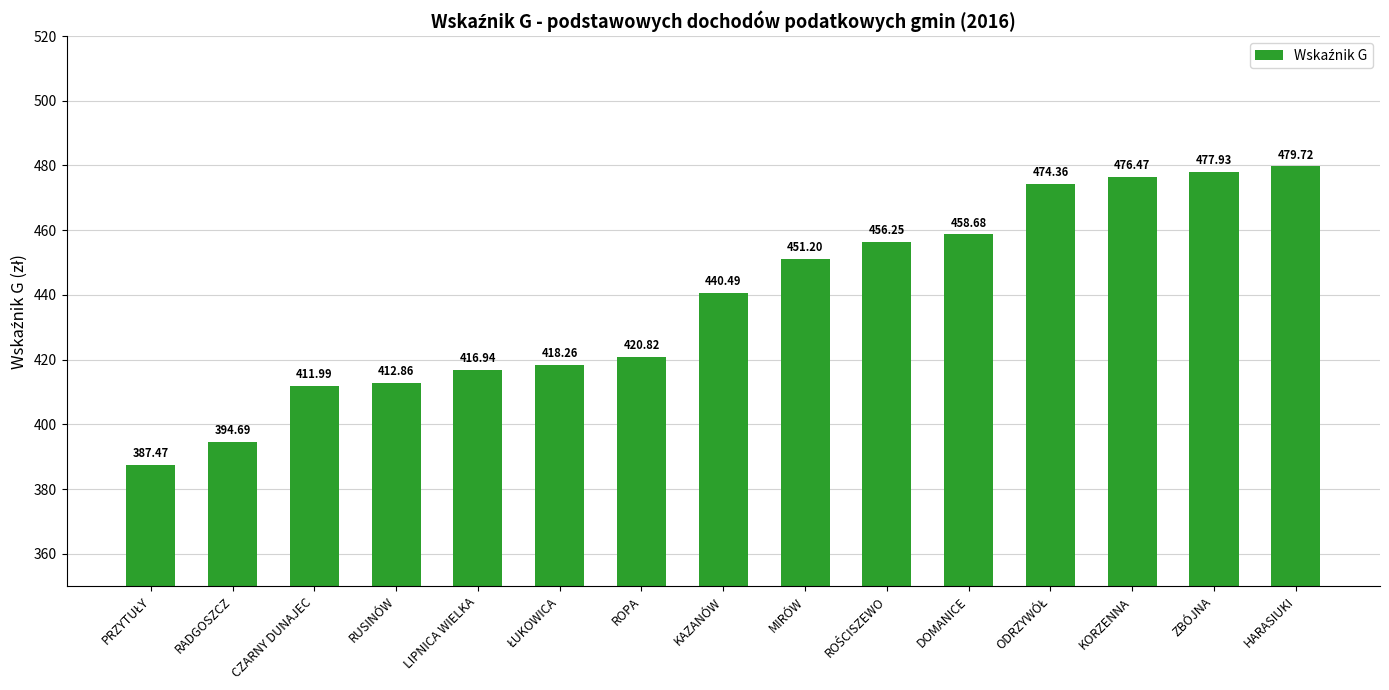

What is the value of the 9th bar from the left?

451.2